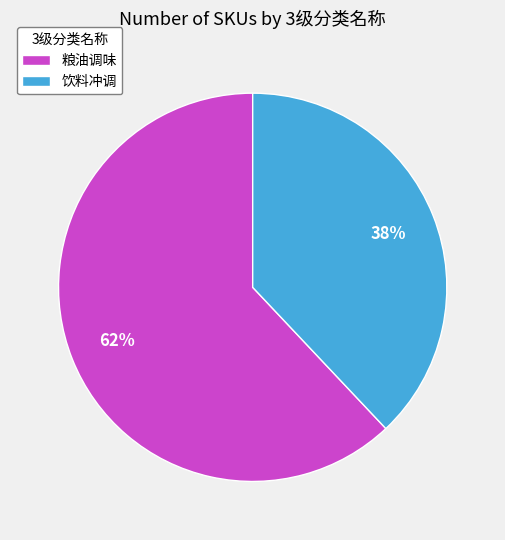

Does 粮油调味 represent more than half of the total?

Yes